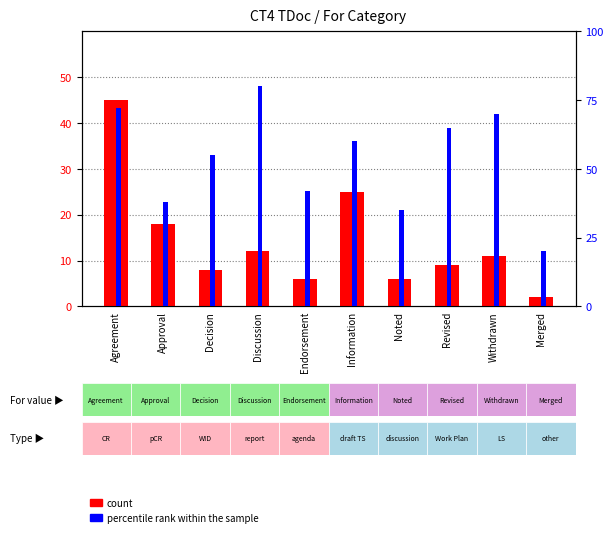

Reading left to right, transcribe all the data shown in this chart.

count: 45	18	8	12	6	25	6	9	11	2
percentile rank within the sample: 72	38	55	80	42	60	35	65	70	20